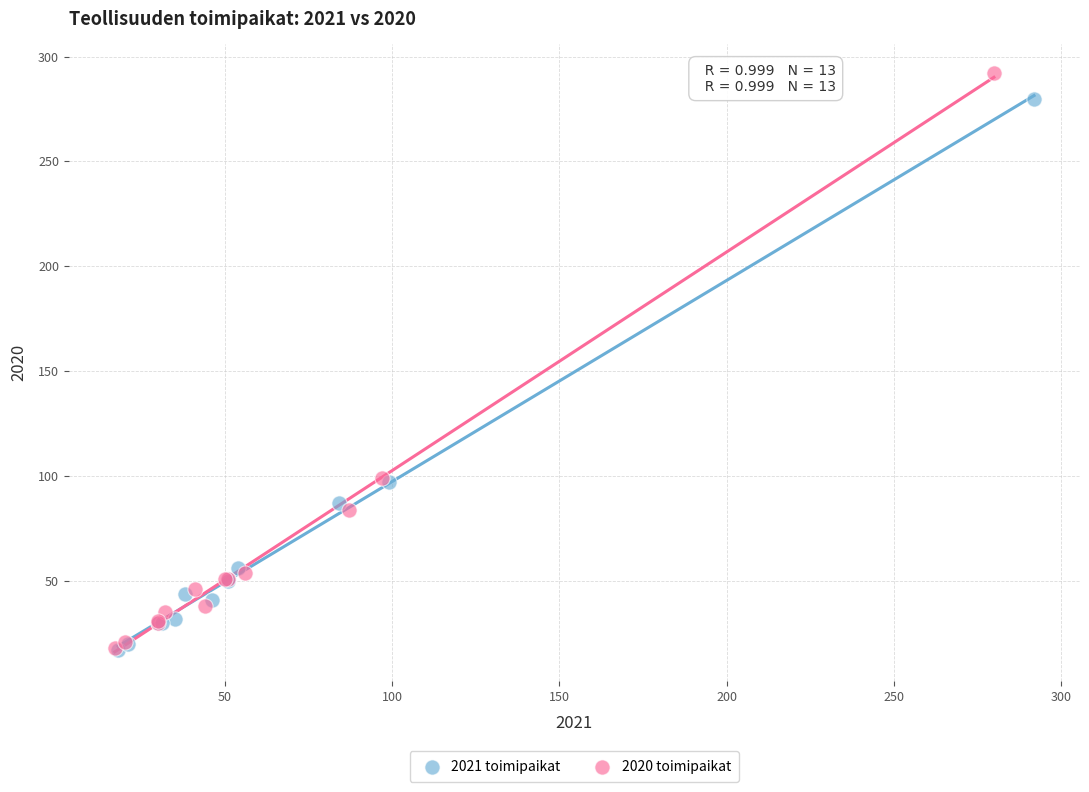

What are all the series names shown in the legend?

2021 toimipaikat, 2020 toimipaikat